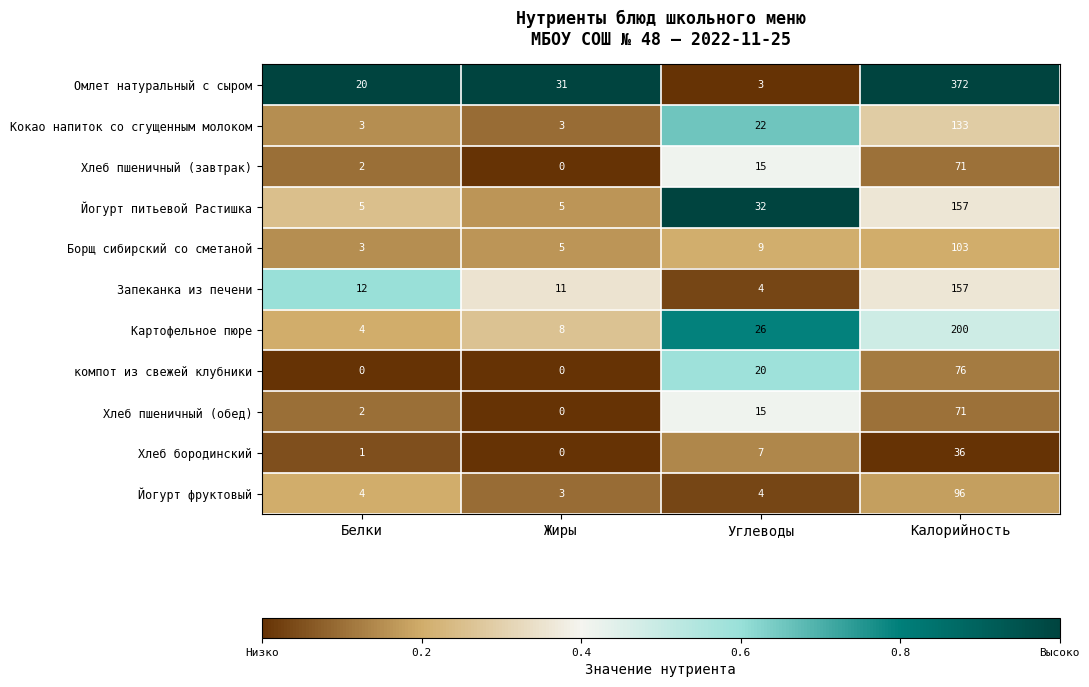

What is the approximate value of Йогурт фруктовый at Калорийность, to the nearest 10?

100